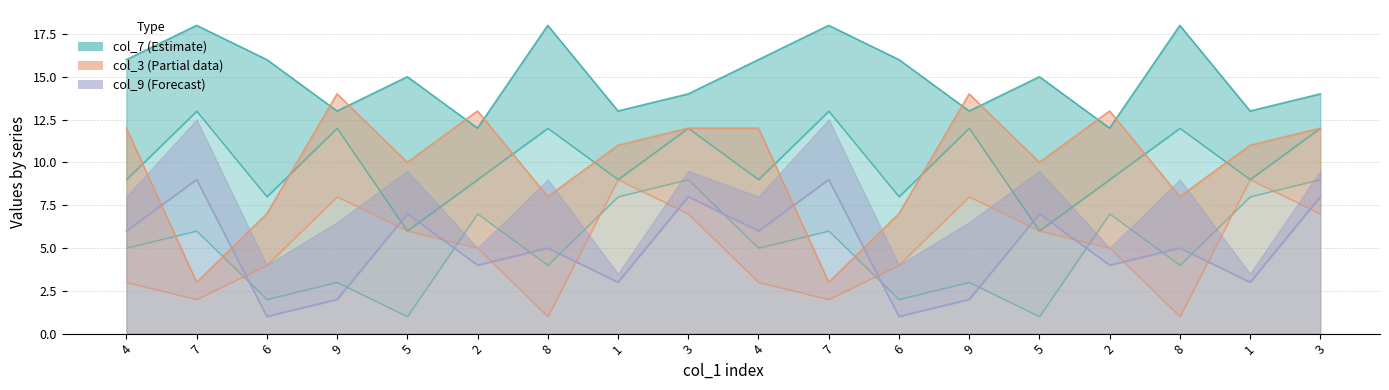

What is the label of the 12th point from the right?

8